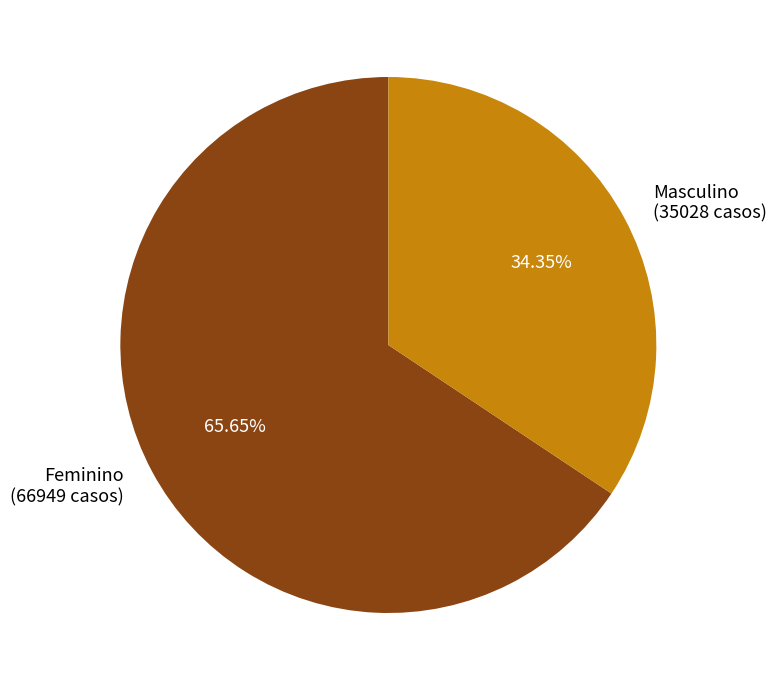

Do Masculino (35028 casos) and Feminino (66949 casos) together represent more than half of the pie?

Yes